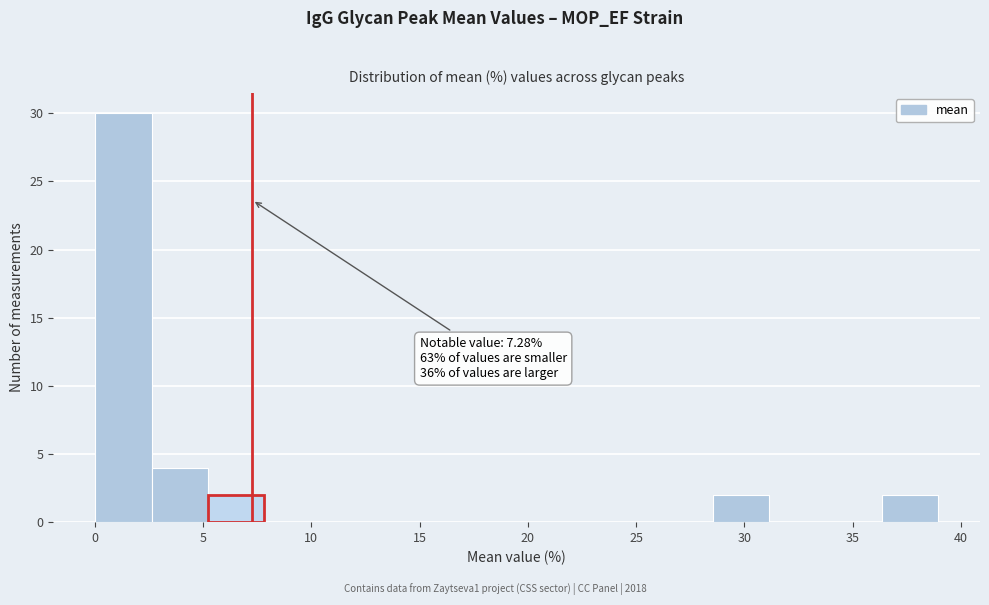

Over which range of the x-axis is the bar tallest?

0.0 to 2.5